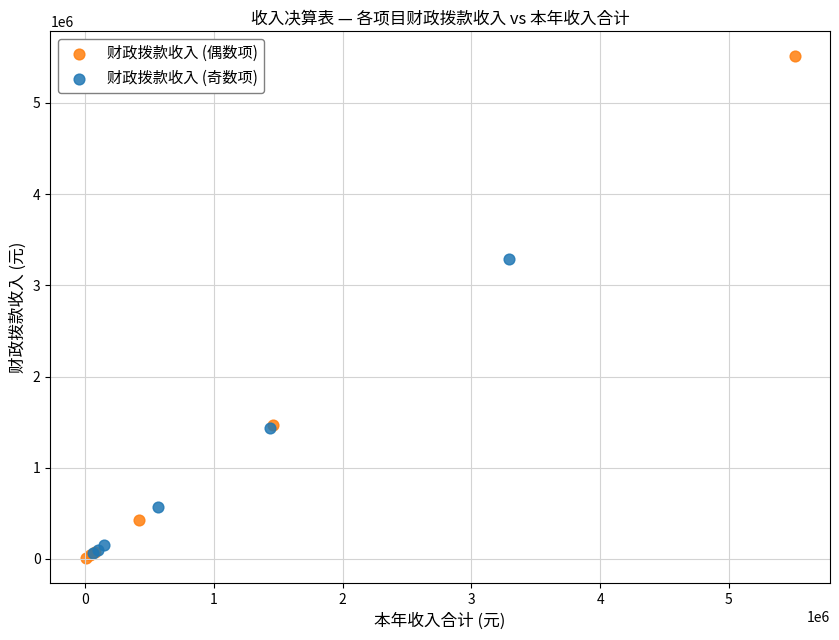

Which series contains the highest Y value?

财政拨款收入 (偶数项)